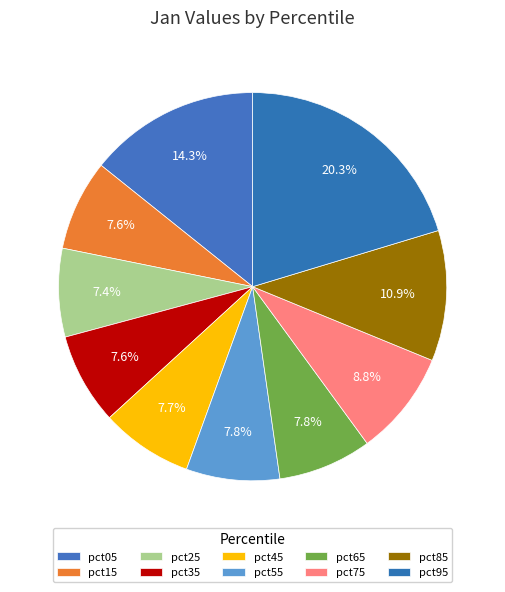

Is it true that pct85 is 11% of the pie?

True